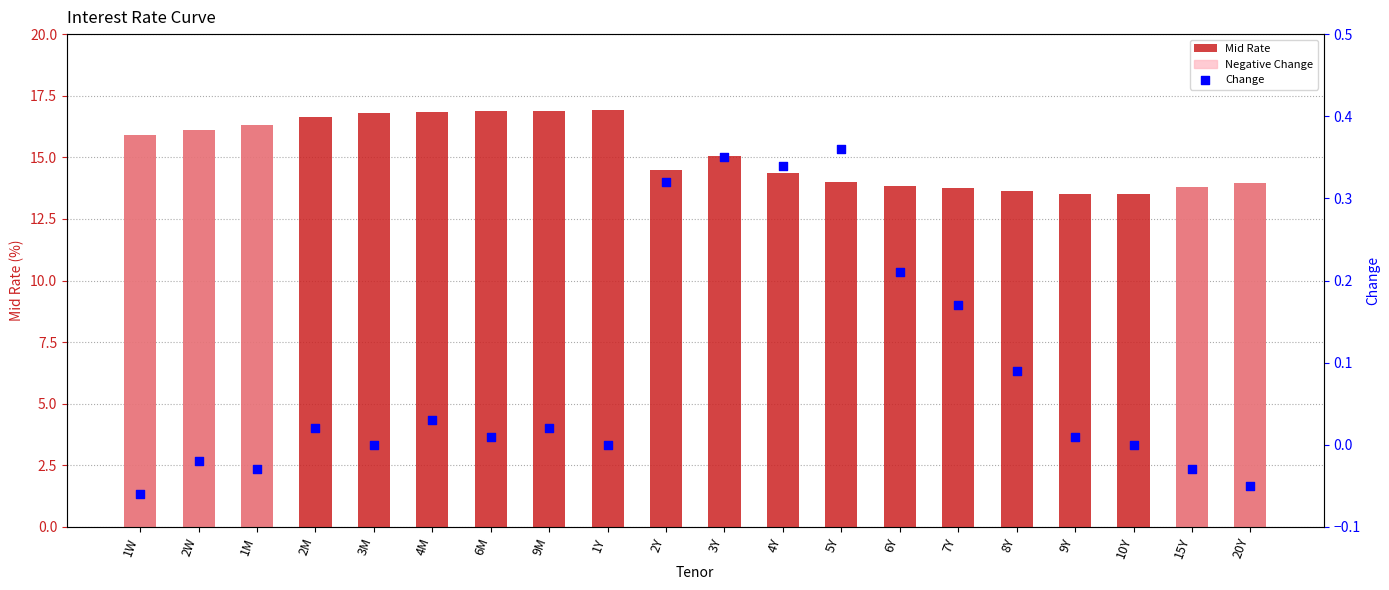

At which category is the sum across all series the highest?

9M